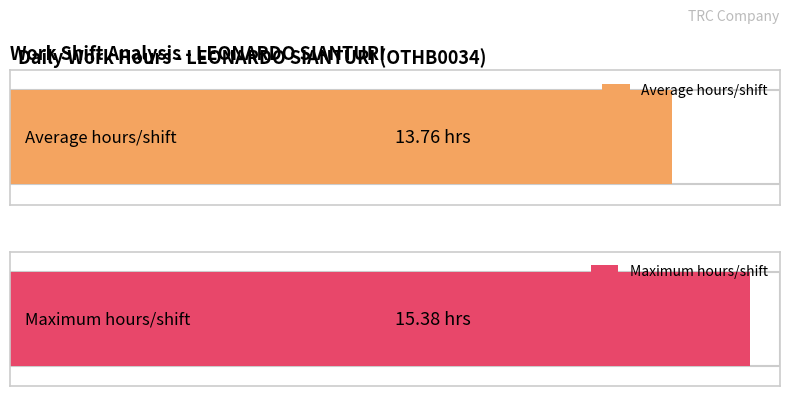

Is it true that the value at 14-Jan is 21.8?

False